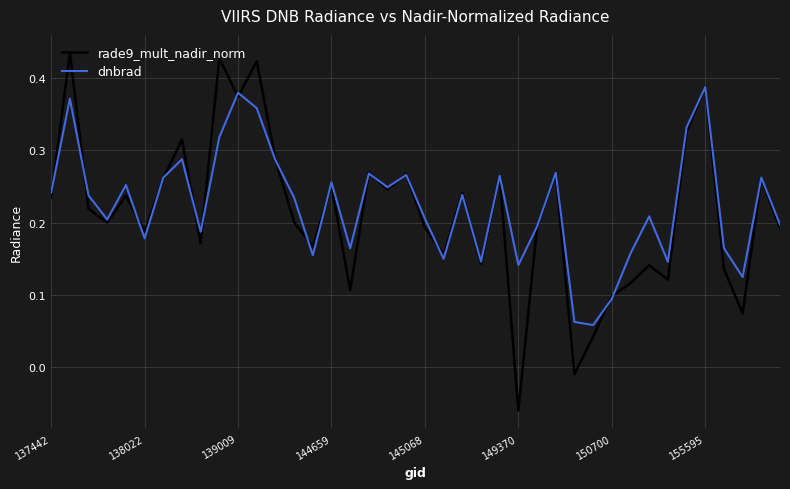

Rank the series by their maximum value, from highest to lowest.

rade9_mult_nadir_norm, dnbrad